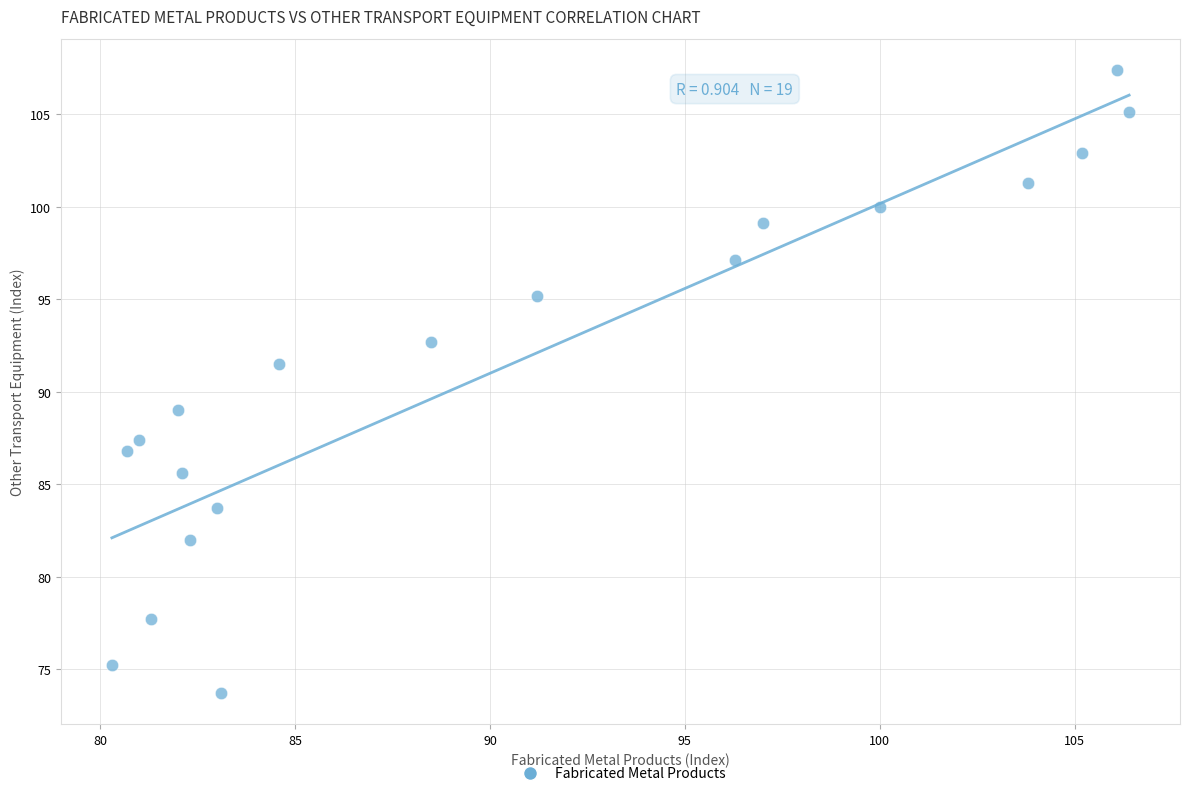

What Y value in the scatter plot is closest to 90?

89.0